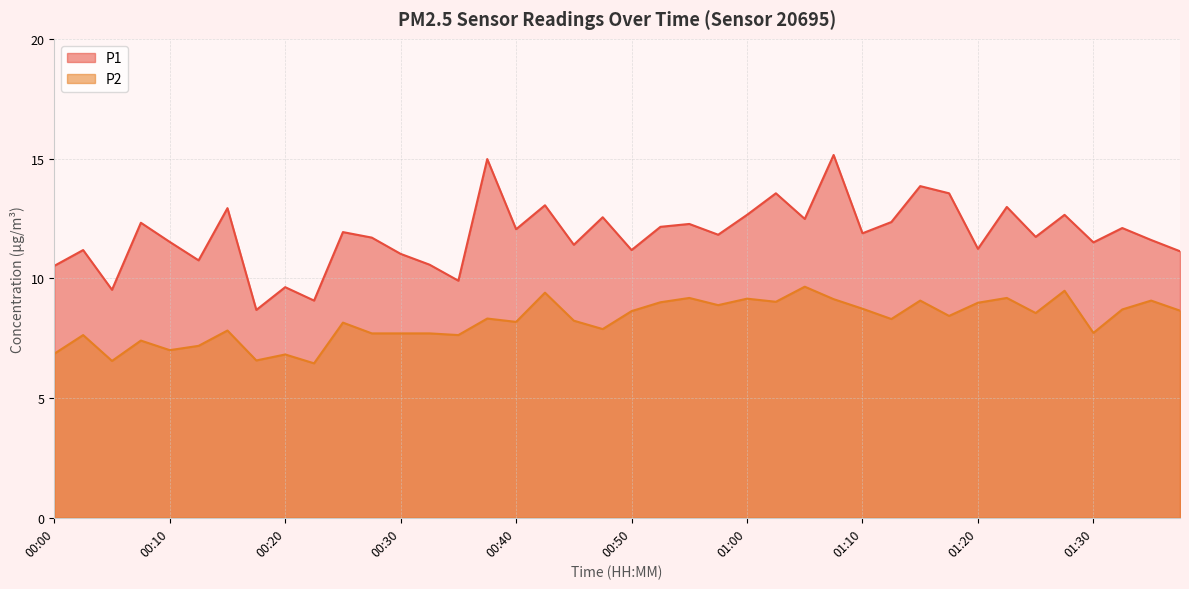

In P2, how many points are higher than both neighbors (excluding endpoints)?

14